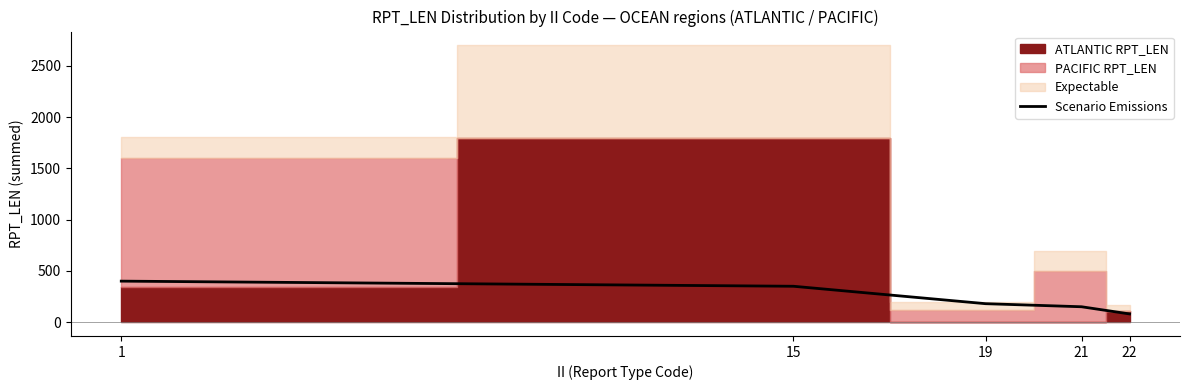

Is this an area chart (filled region under the line)?

No